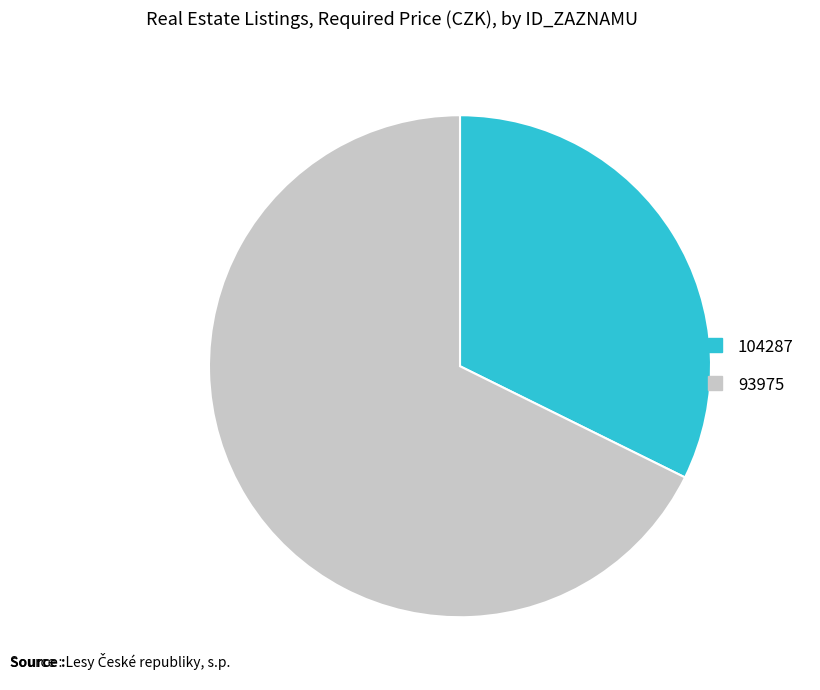

Count the number of slices in the pie.

2